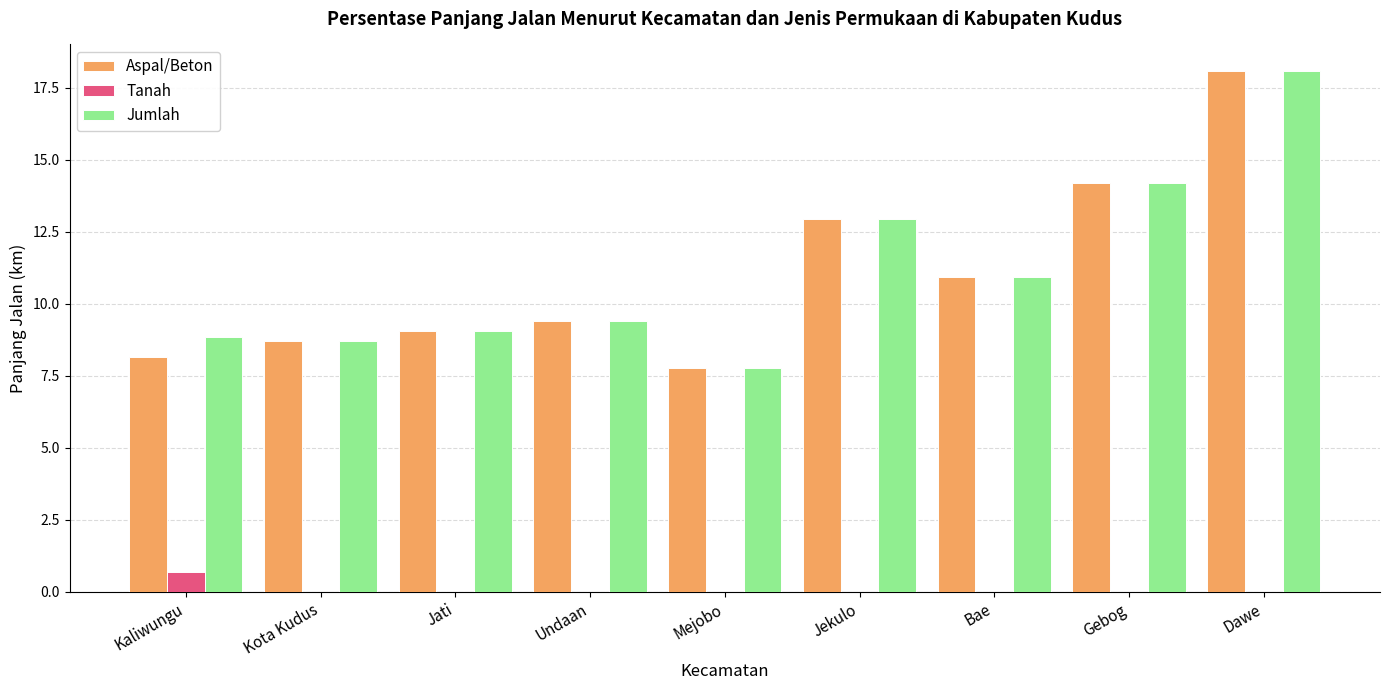

What is the total value across all series at Bae?

21.9